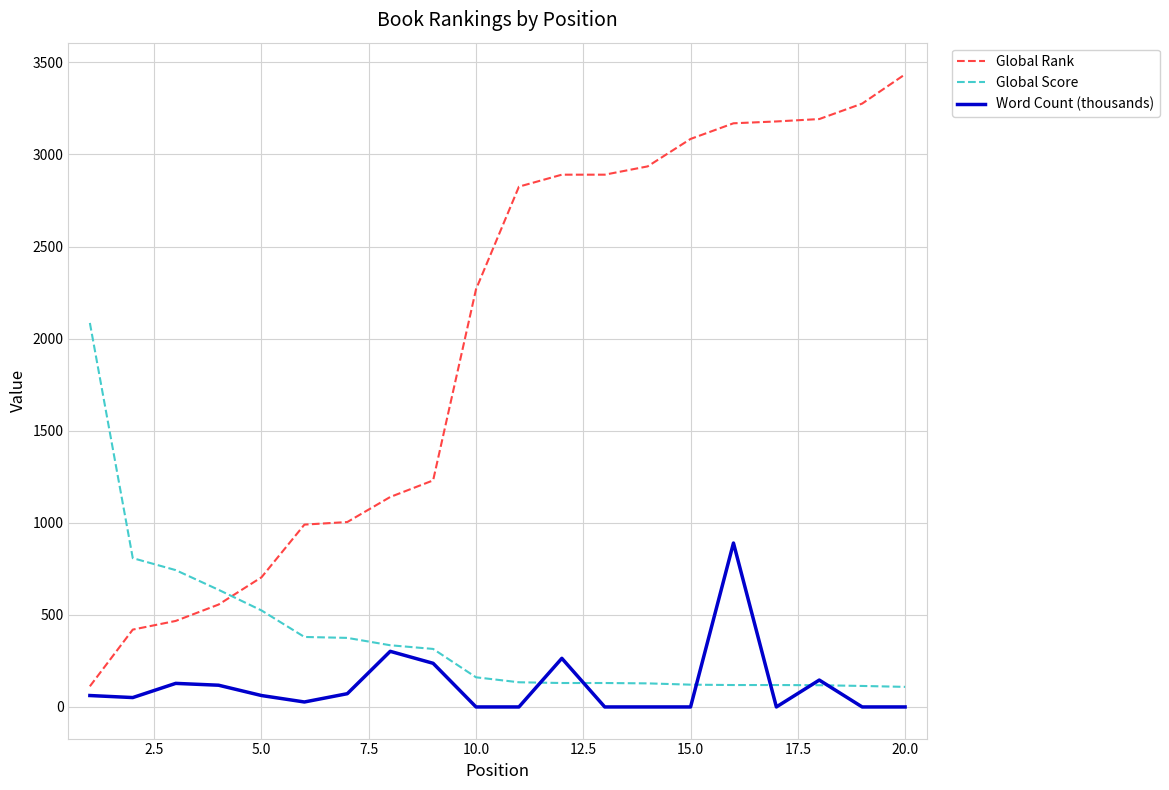

At how many categories does at least one series exceed 1549?

12